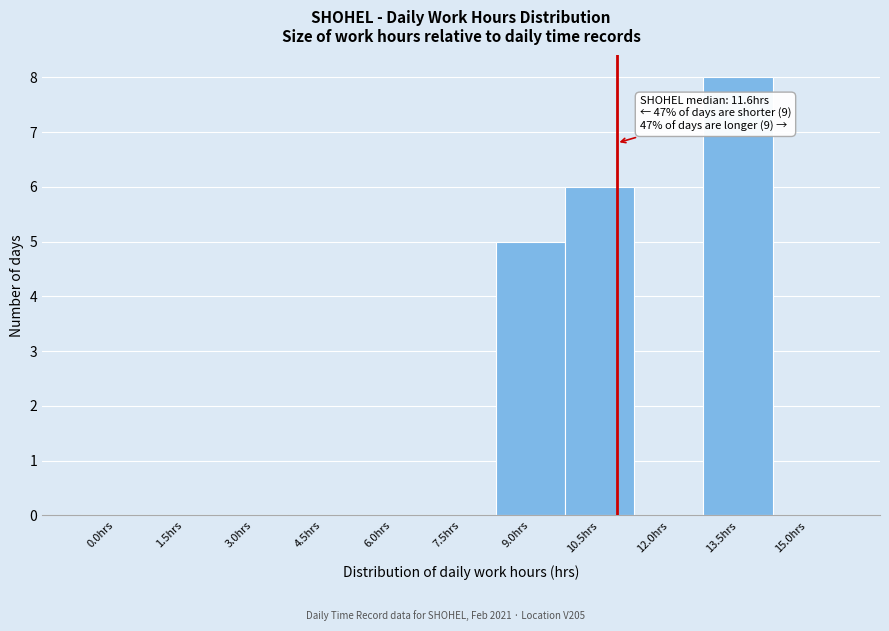

Reading left to right, extract all data points from this chart.

0.0hrs=0	1.5hrs=0	3.0hrs=0	4.5hrs=0	6.0hrs=0	7.5hrs=0	9.0hrs=5	10.5hrs=6	12.0hrs=0	13.5hrs=8	15.0hrs=0